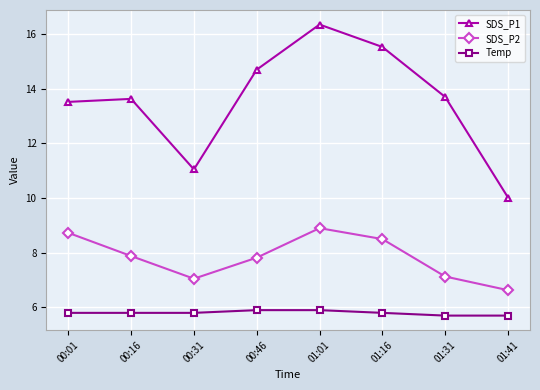

At which label does SDS_P2 reach its minimum?

01:41